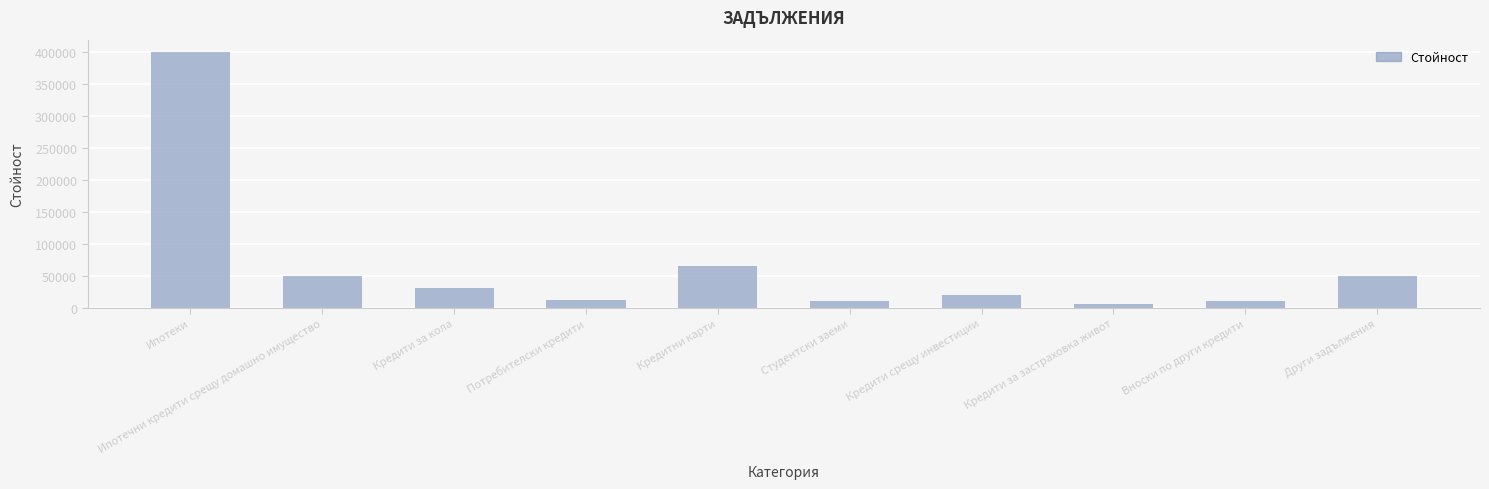

What is the value of the 2nd bar from the left?

50000